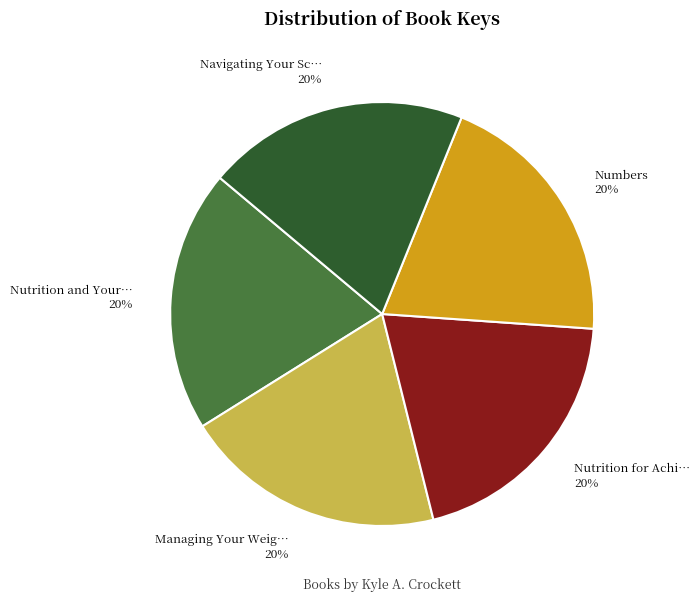

Is there a majority slice in this chart?

No